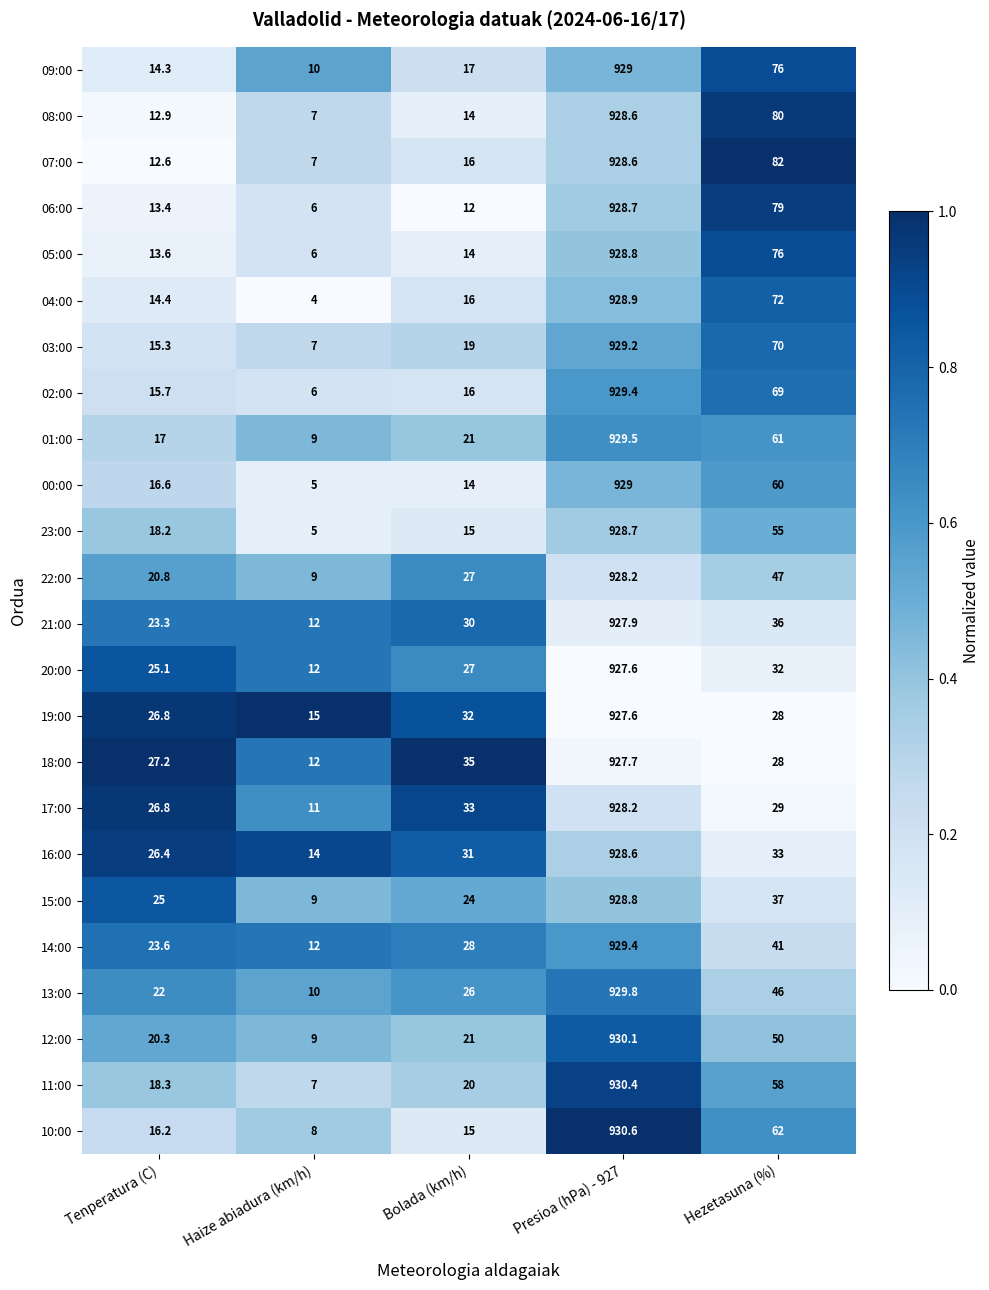

Which series has the widest spread of values?

04:00